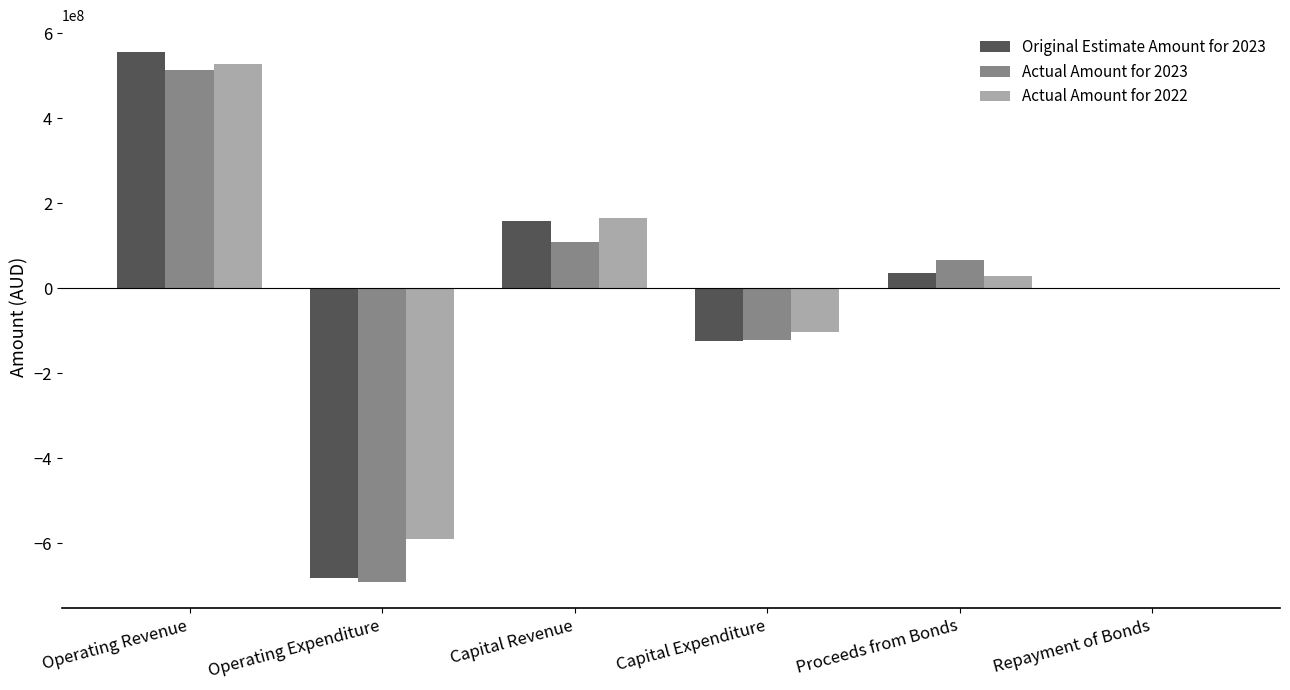

Reading left to right, transcribe all the data shown in this chart.

Original Estimate Amount for 2023: 556910710	-682499966	158947727	-124788769	35100000	0
Actual Amount for 2023: 513372211	-689942325	108774909	-120535605	65992175	0
Actual Amount for 2022: 528365595	-589959464	165210043	-103378907	29124215	0